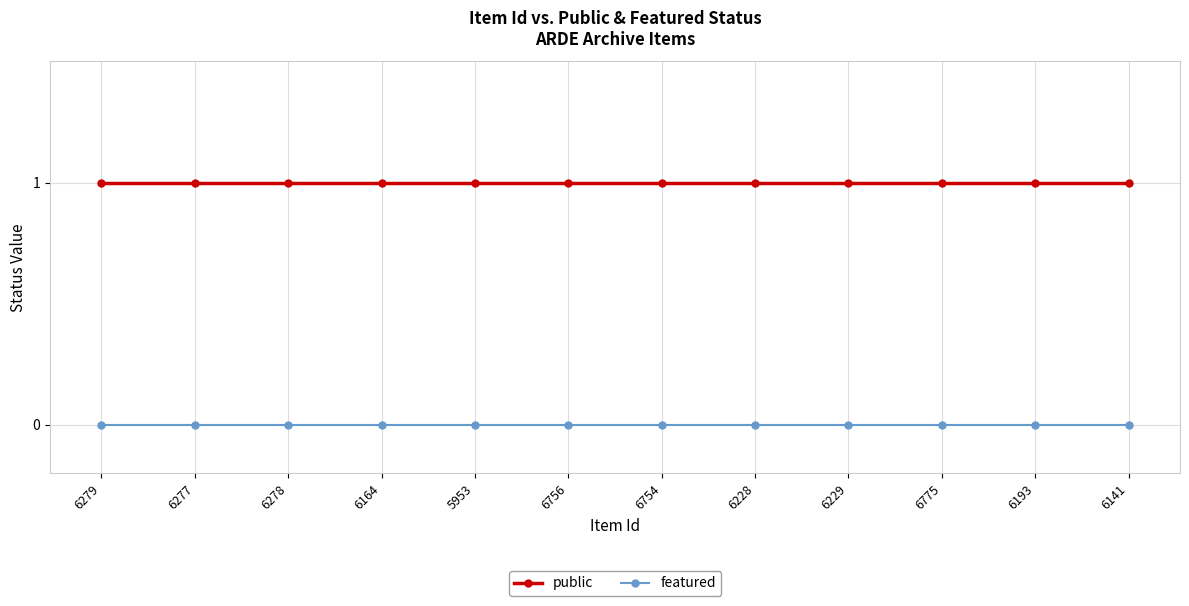

What is the sum of all public values?

12